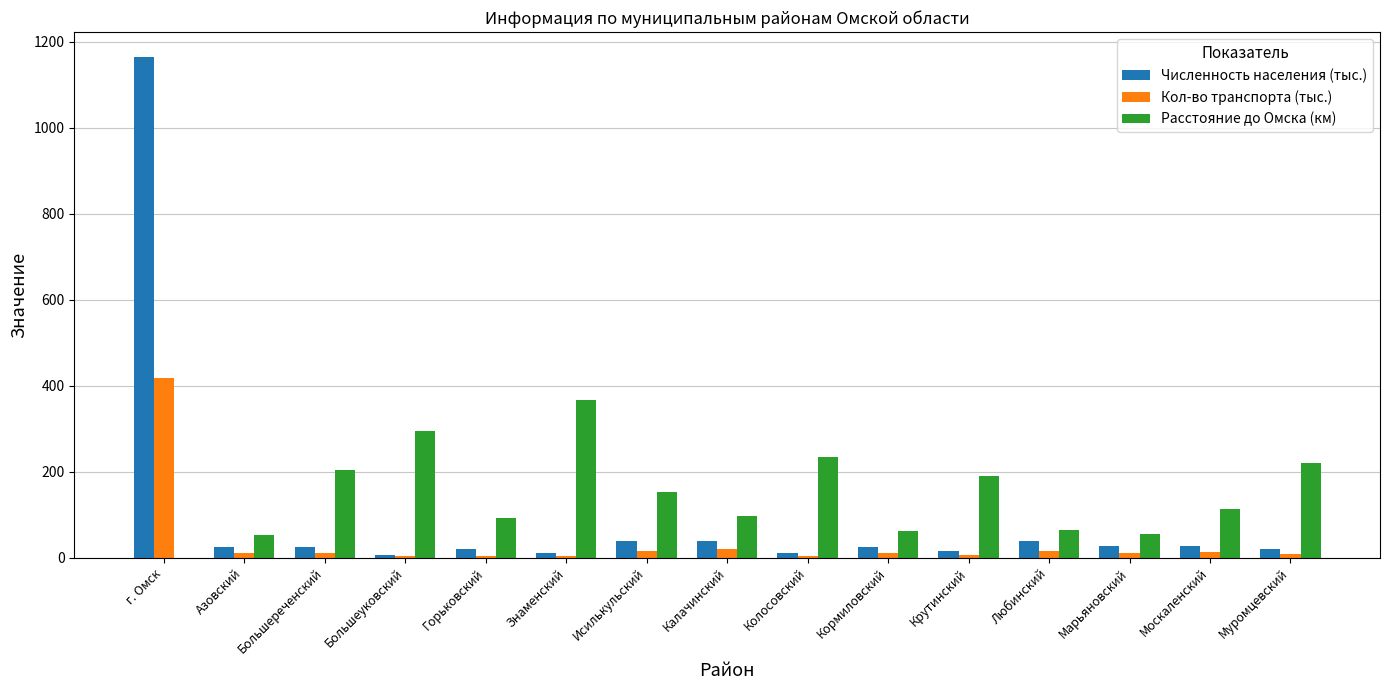

Which series changed the most between г. Омск and Калачинский?

Численность населения (тыс.)